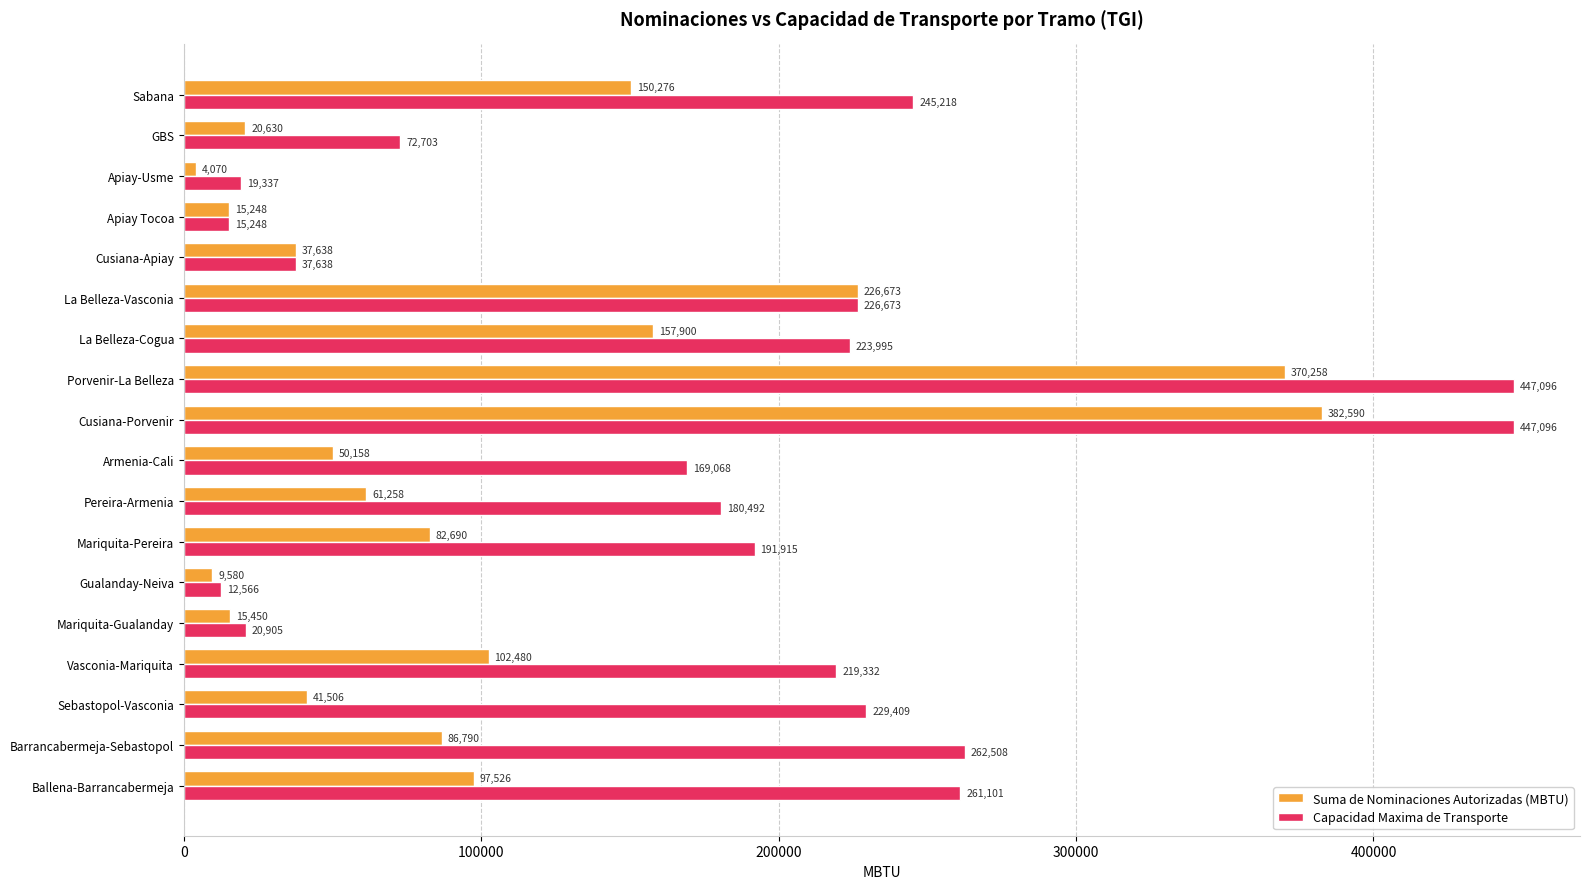

The value of Suma de Nominaciones Autorizadas (MBTU) at Cusiana-Porvenir is 564900.6. True or false?

False